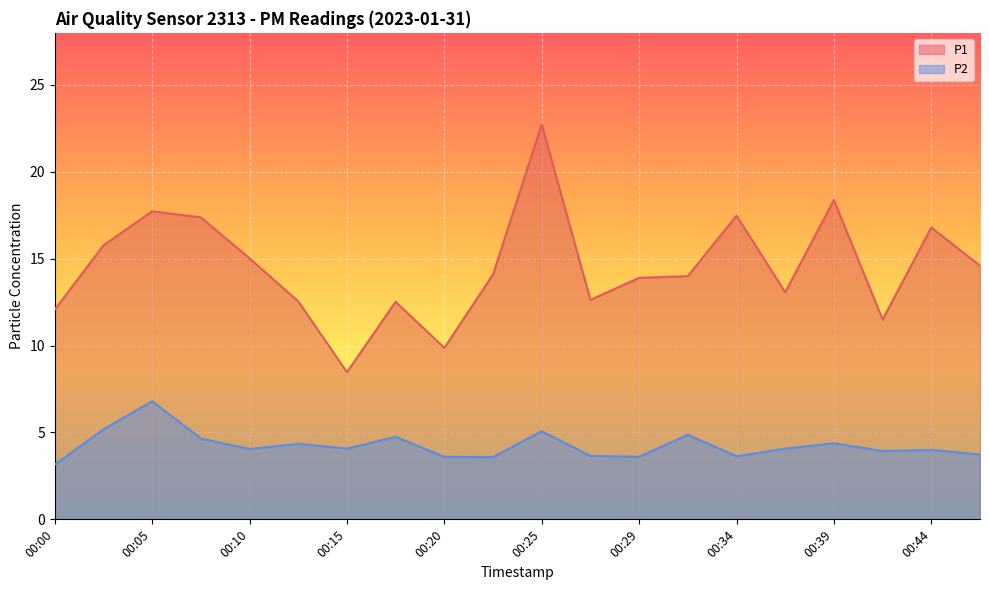

Which series has the largest total across all categories?

P1